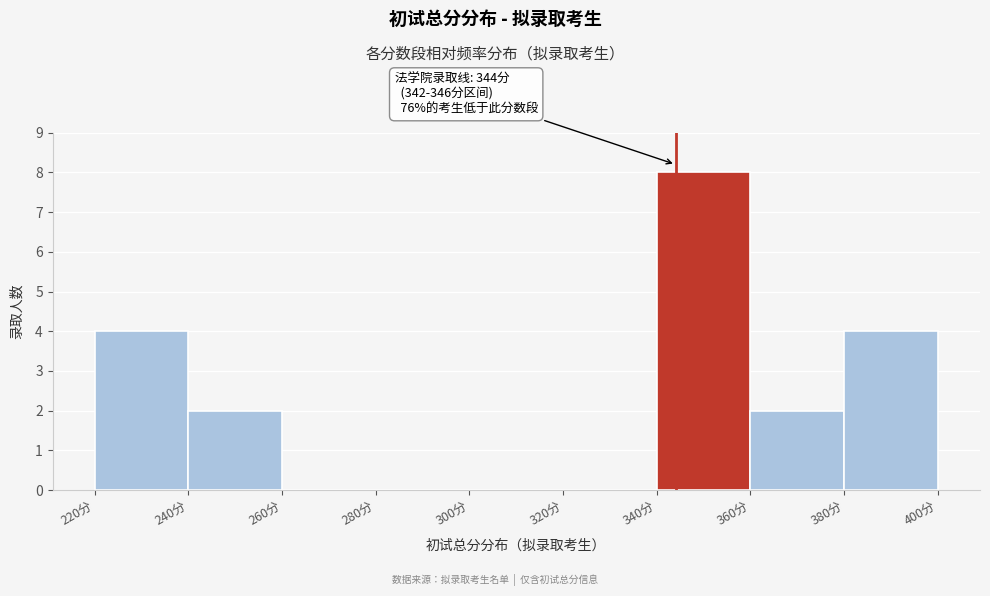

Over which range of the x-axis is the bar tallest?

340 to 360